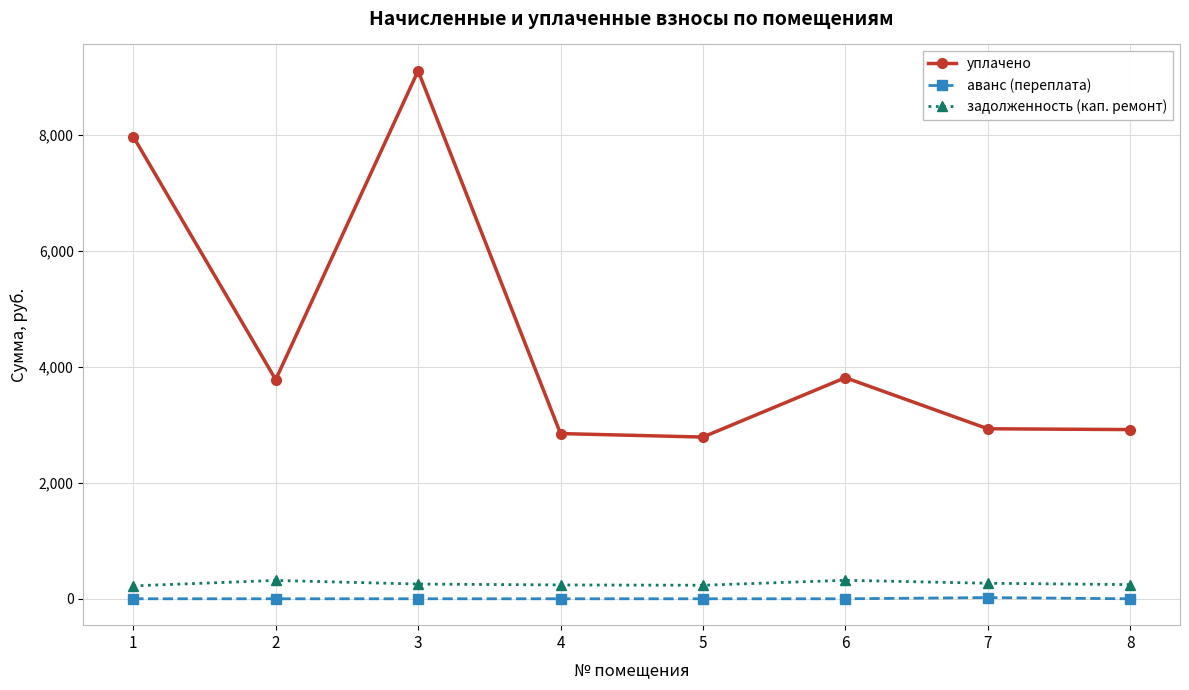

How many values in the уплачено series are below 3779?

4